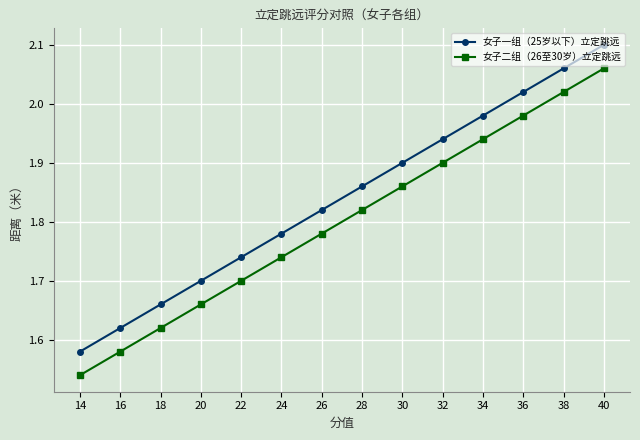

Which series has the largest total across all categories?

女子一组（25岁以下）立定跳远